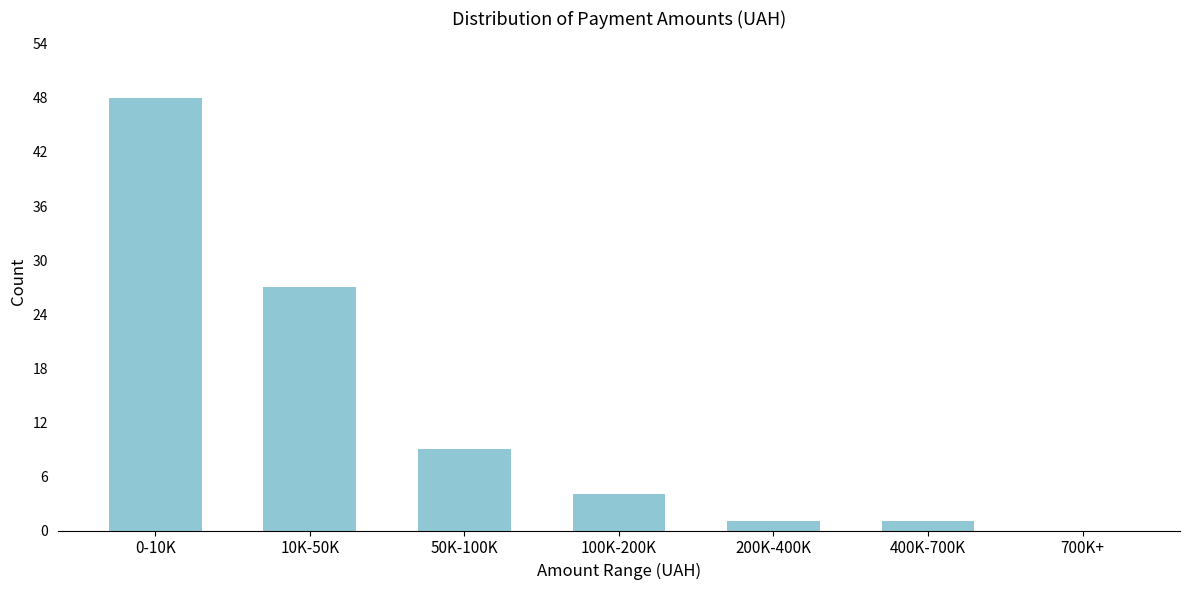

Reading right to left, what are all the values shown in this chart?

700K+=0	400K-700K=1	200K-400K=1	100K-200K=4	50K-100K=9	10K-50K=27	0-10K=48